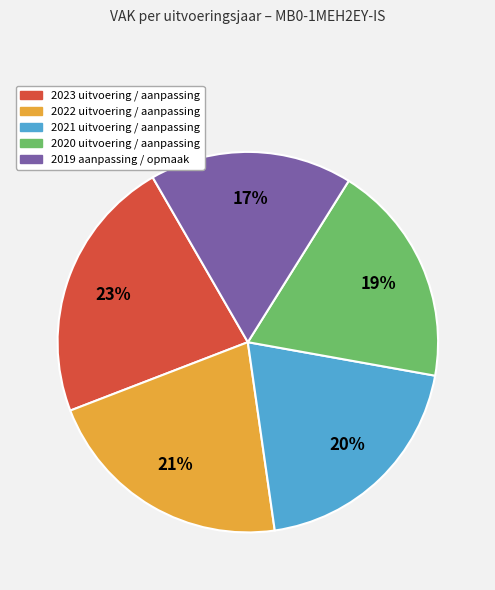

What is the ratio of the value at 2020 uitvoering / aanpassing to the value at 2021 uitvoering / aanpassing?

0.9